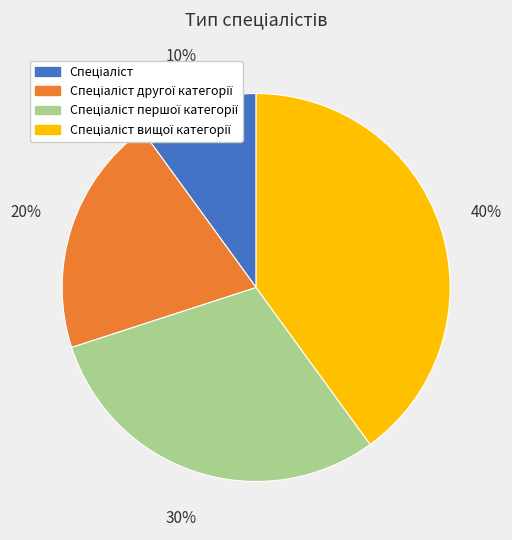

To the nearest percent, what is the difference between the largest and smallest slice percentages?

30%